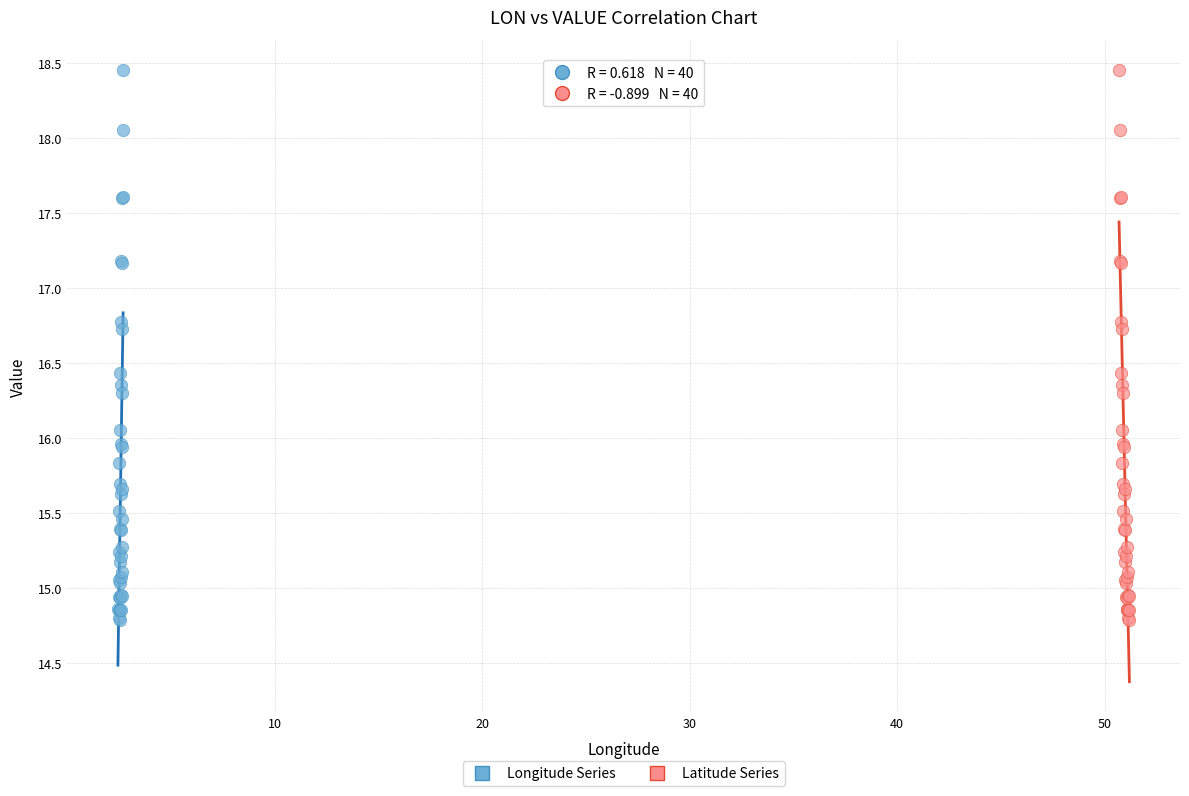

What are all the series names shown in the legend?

Longitude Series, Latitude Series